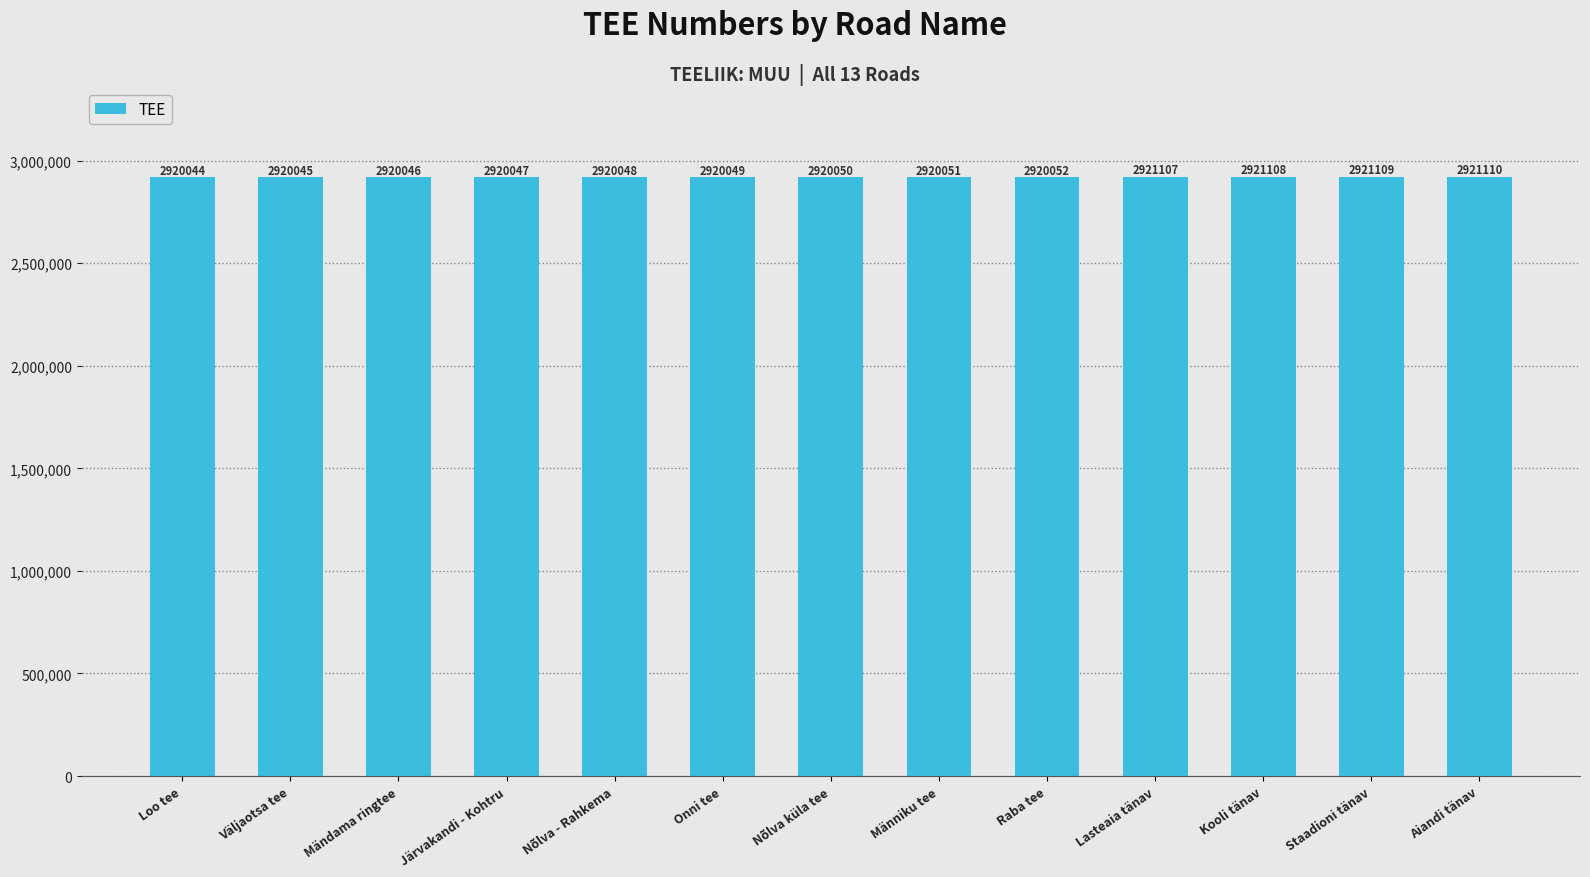

What is the difference between the values at Lasteaia tänav and Väljaotsa tee?

1062